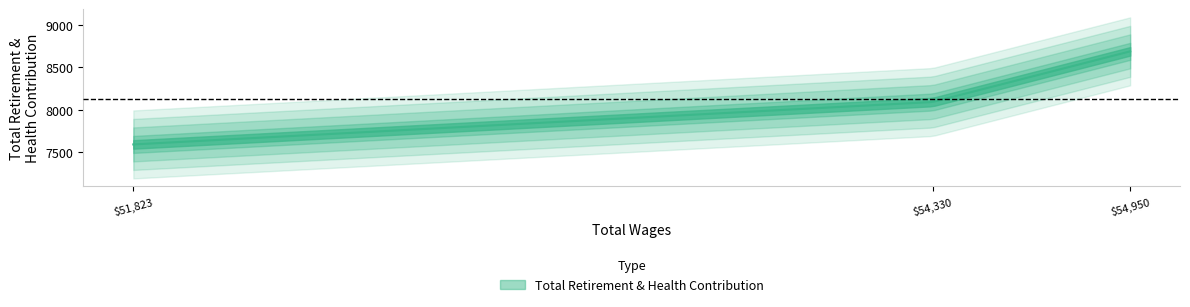

Rank the categories by value from lowest to highest.

51823.0, 54330.0, 54950.0